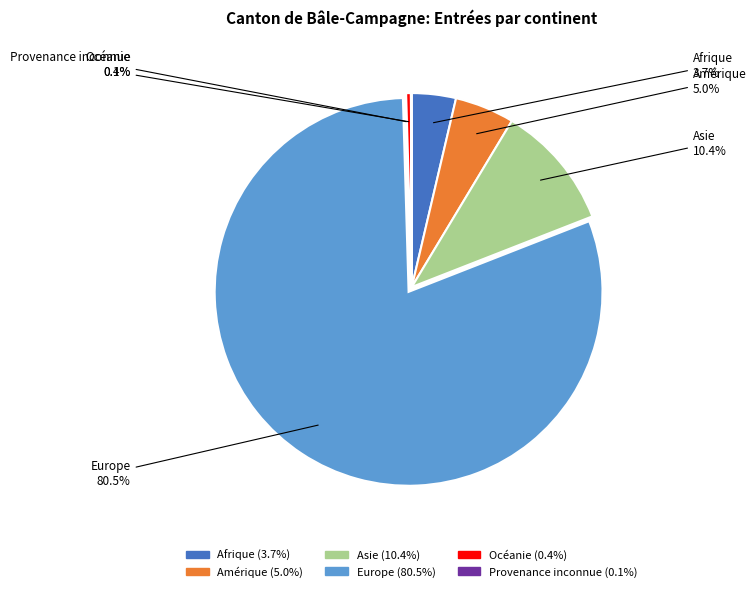

Combined, what portion of the pie is Afrique and Asie?

14.1%